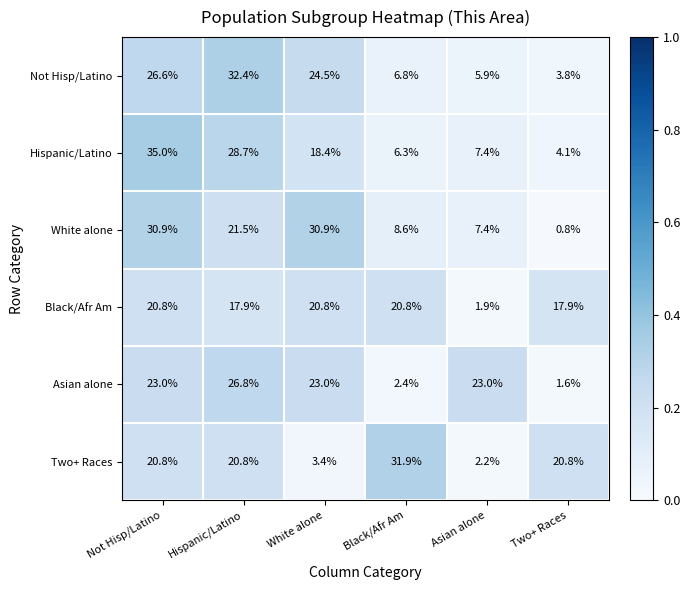

Rank the series at Hispanic/Latino from lowest to highest value.

Black/Afr Am, Two+ Races, White alone, Asian alone, Hispanic/Latino, Not Hisp/Latino